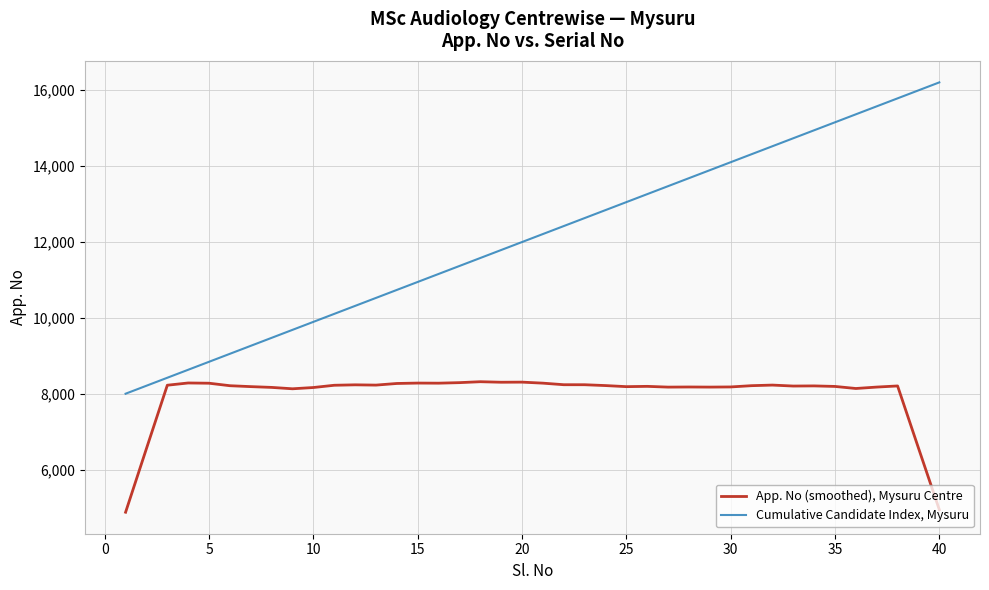

What is the minimum value shown in the chart?

4892.2